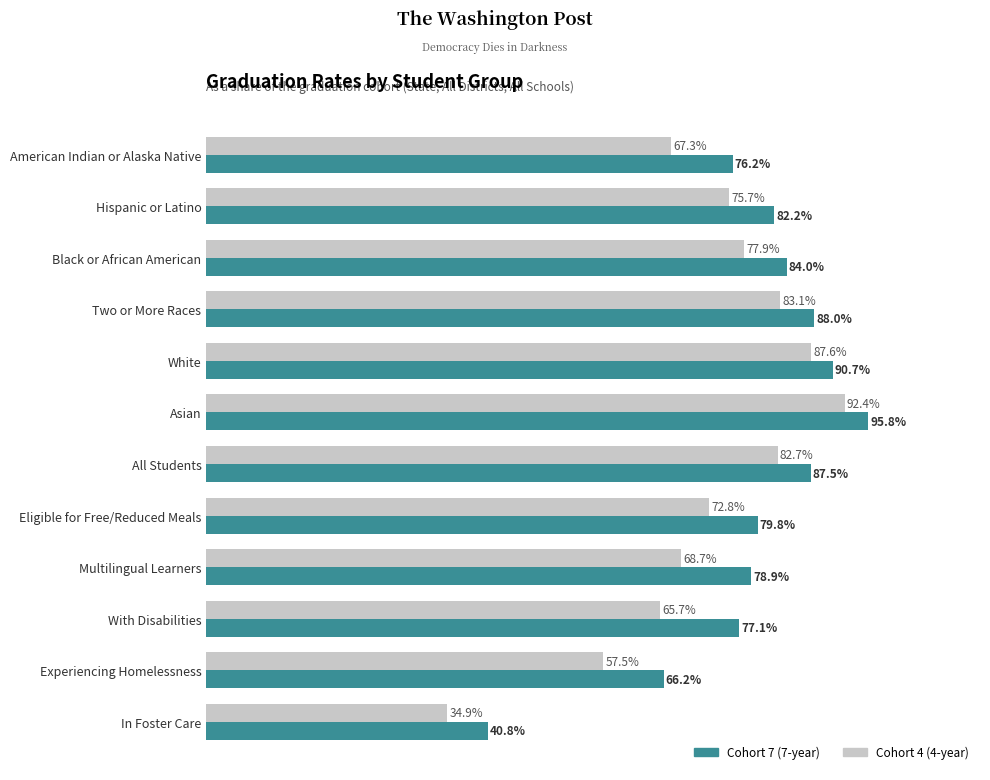

How many distinct data groups are displayed?

2